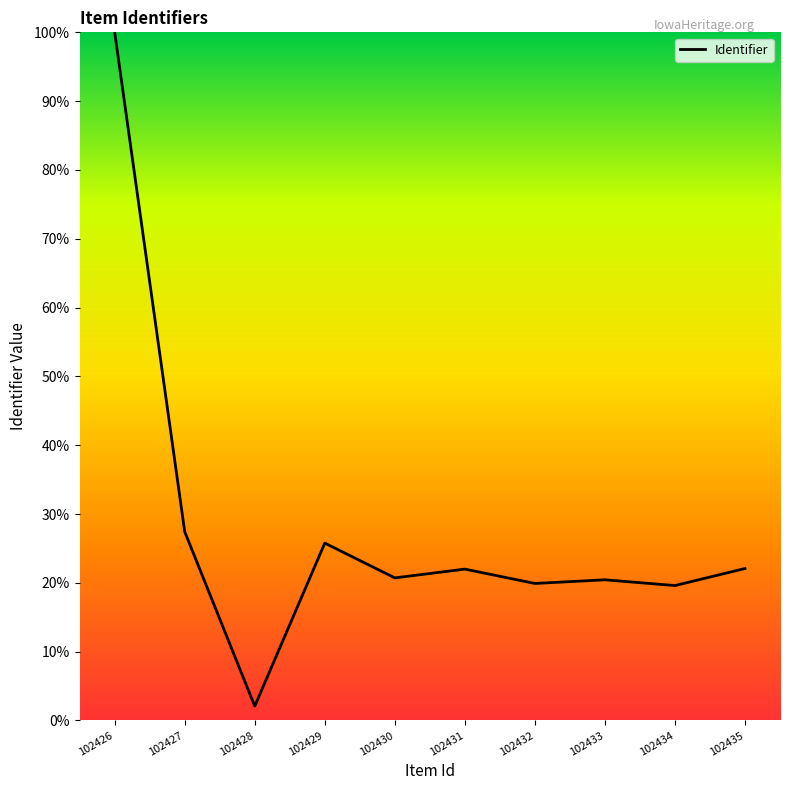

What value does the data have at 102429?

25.8